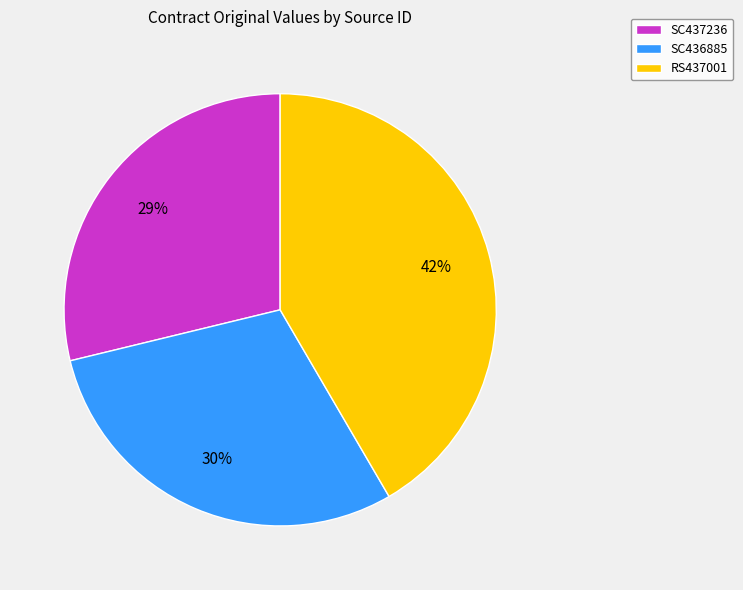

What percentage is the SC436885 slice, to the nearest percent?

30%